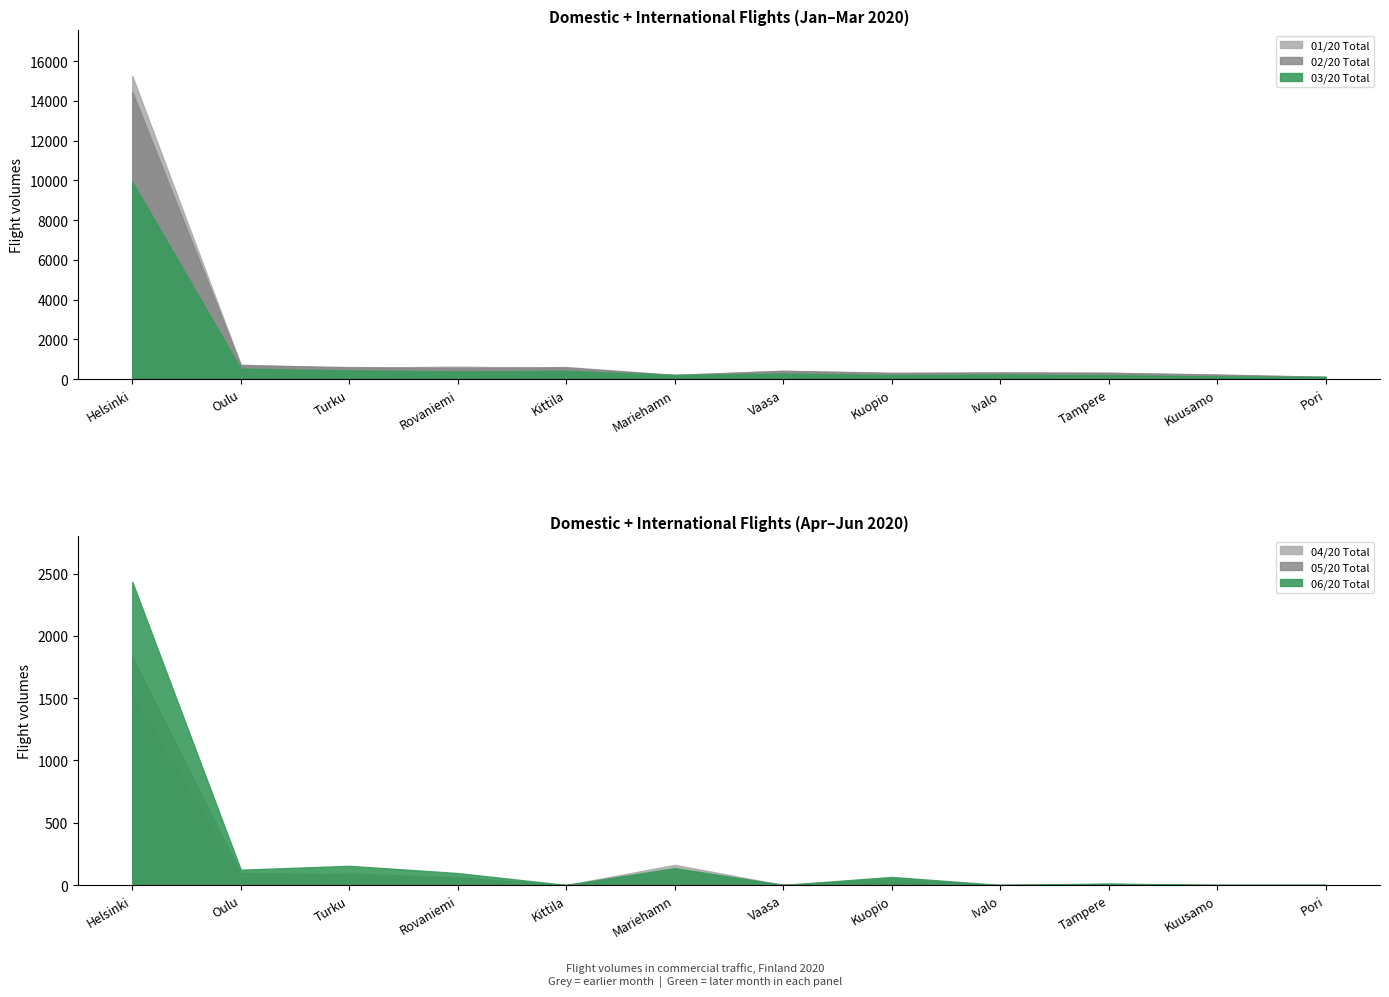

Is it true that 01/20 Total equals 302 at 4?

False